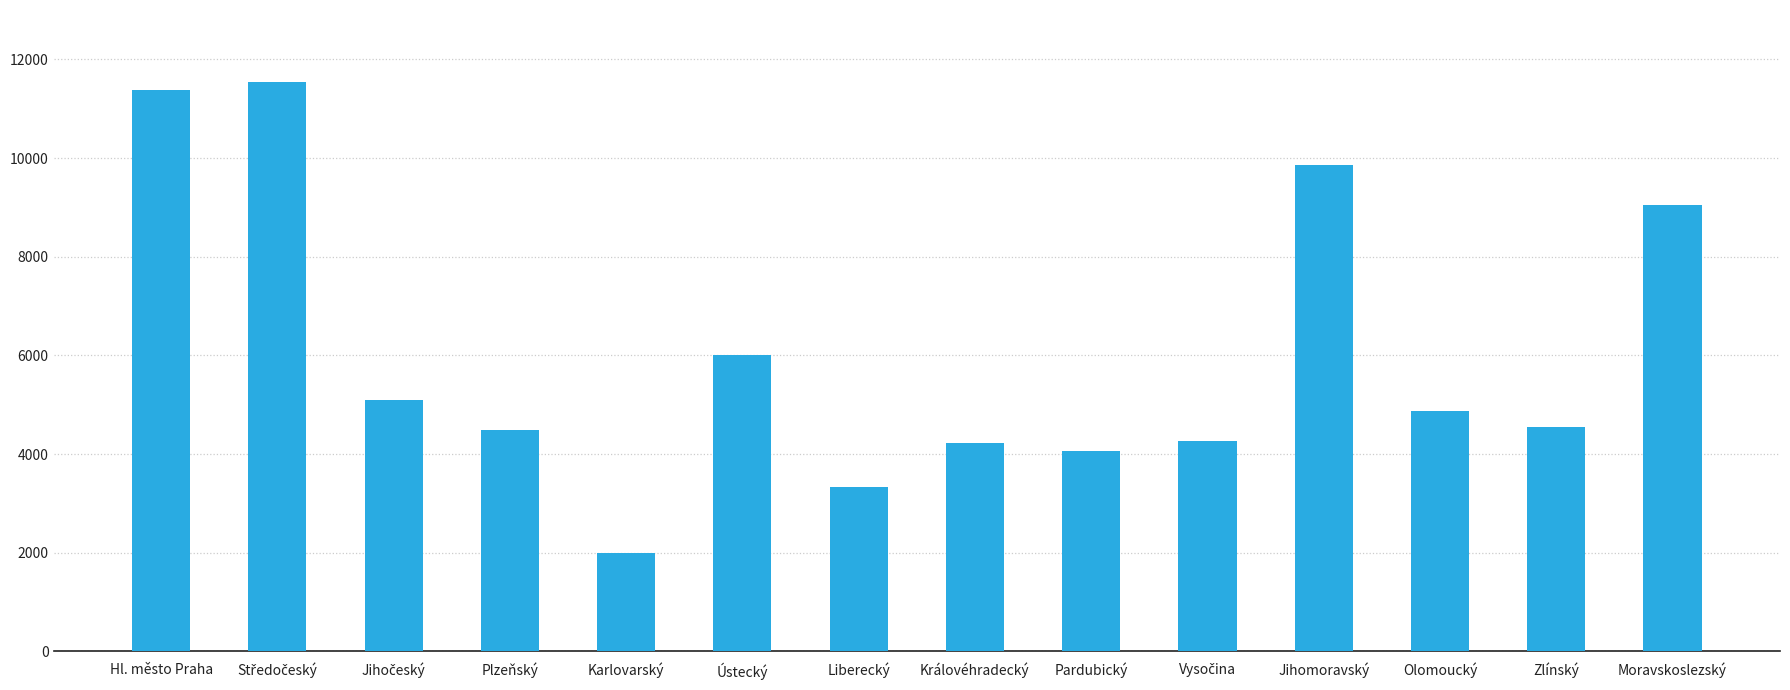

What is the label of the 11th bar from the right?

Plzeňský